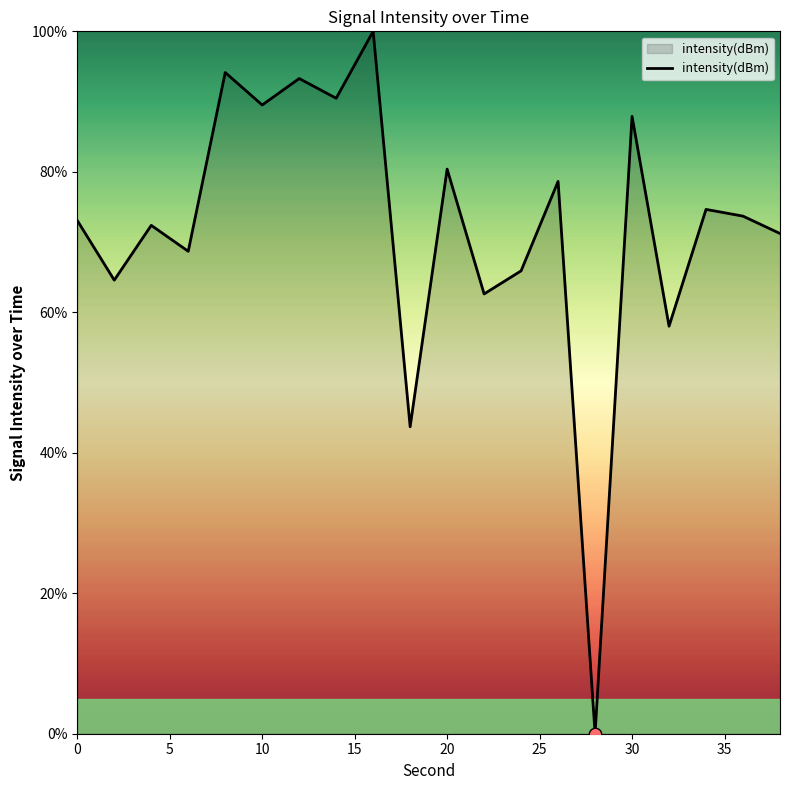

What is the greatest value displayed?

100.0